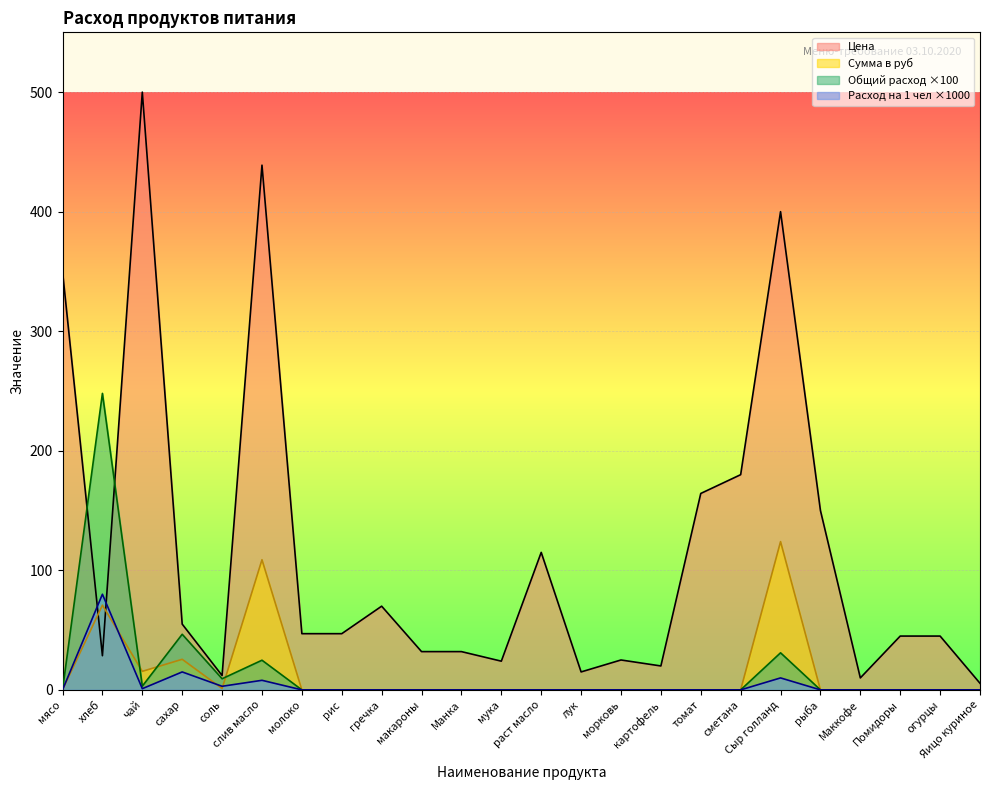

Does the chart display data point markers on the line(s)?

No